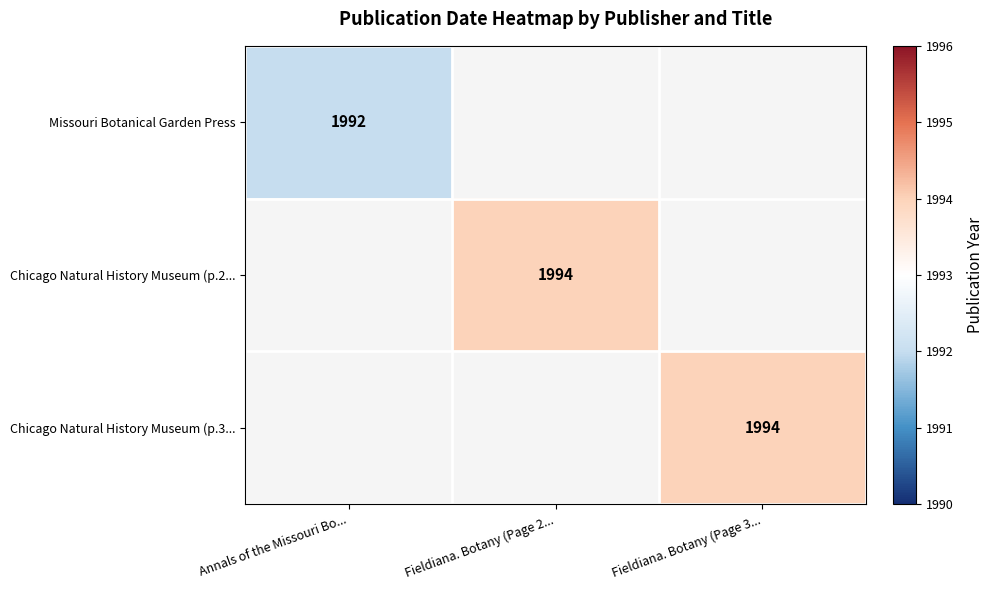

Is it true that Chicago Natural History Museum (p.2... equals 900 at Fieldiana. Botany (Page 2...?

False